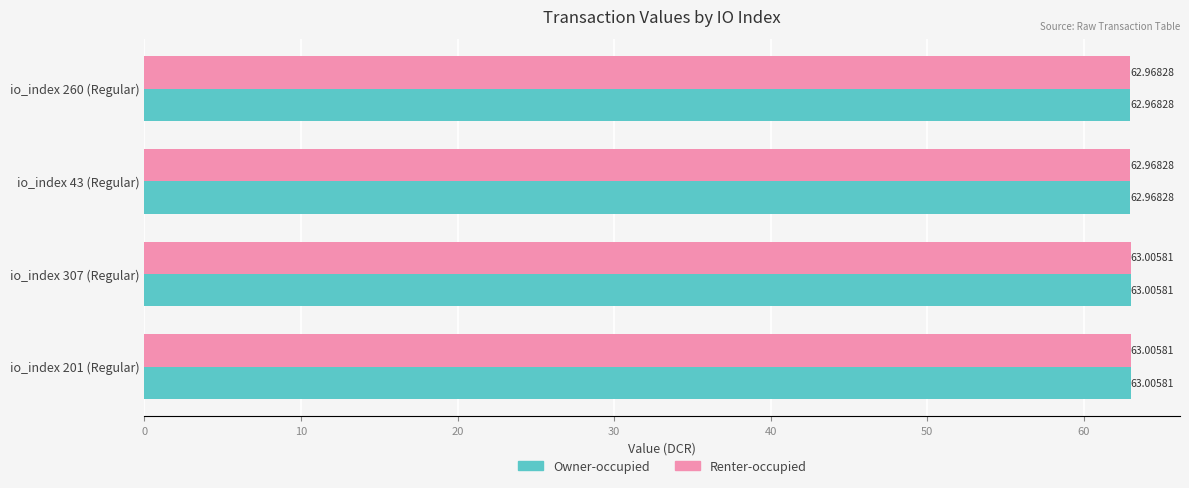

What is the sum of the Renter-occupied values at io_index 260 (Regular) and io_index 307 (Regular)?

126.0